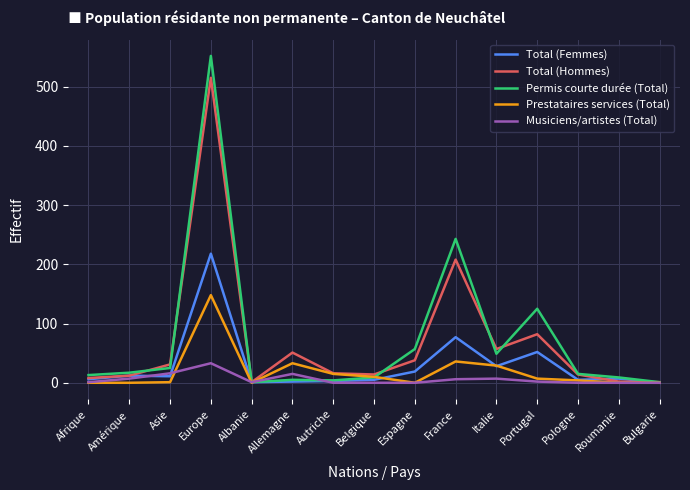

Rank the series by their maximum value, from highest to lowest.

Permis courte durée (Total), Total (Hommes), Total (Femmes), Prestataires services (Total), Musiciens/artistes (Total)